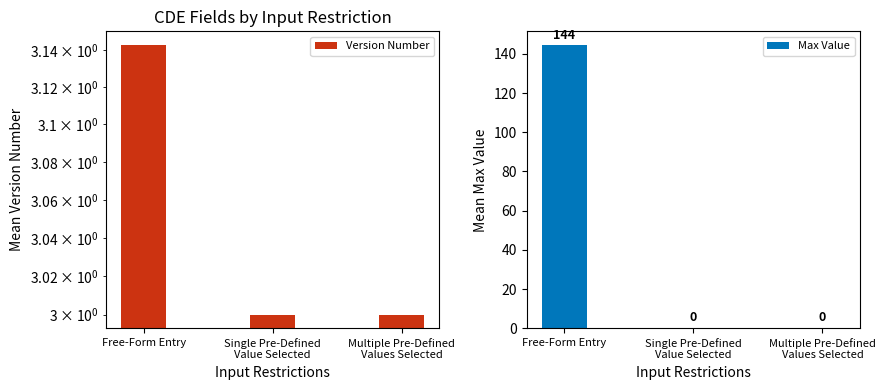

Is the value of Version Number at Single Pre-Defined
Value Selected greater than the value of Max Value at Free-Form Entry?

No